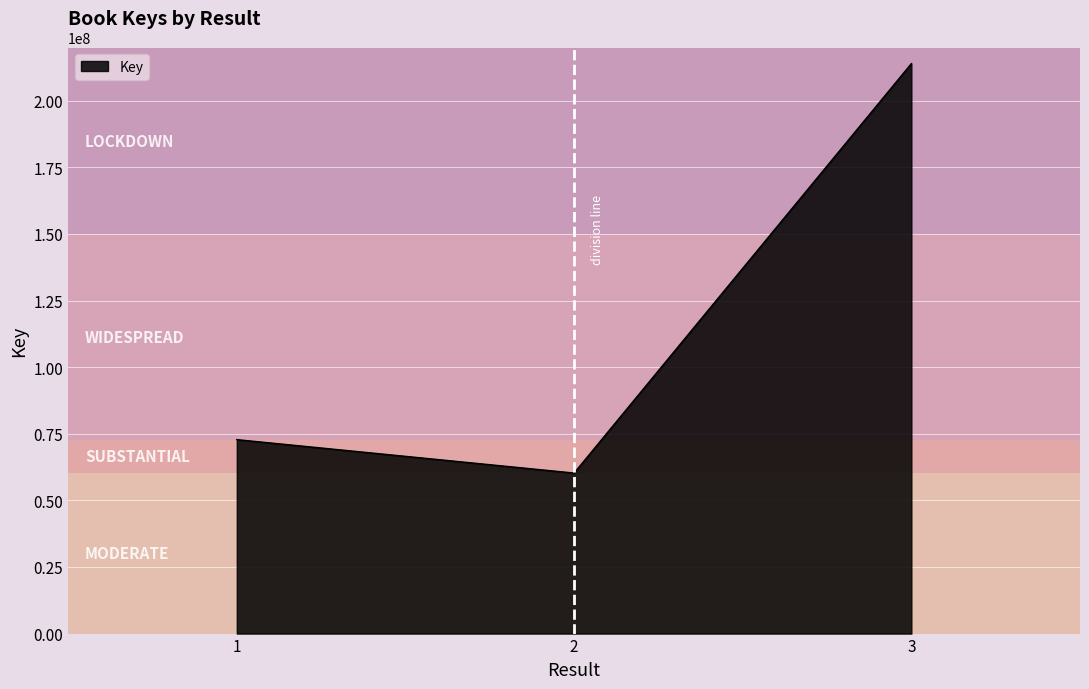

List the labels in order of value, largest first.

3, 1, 2